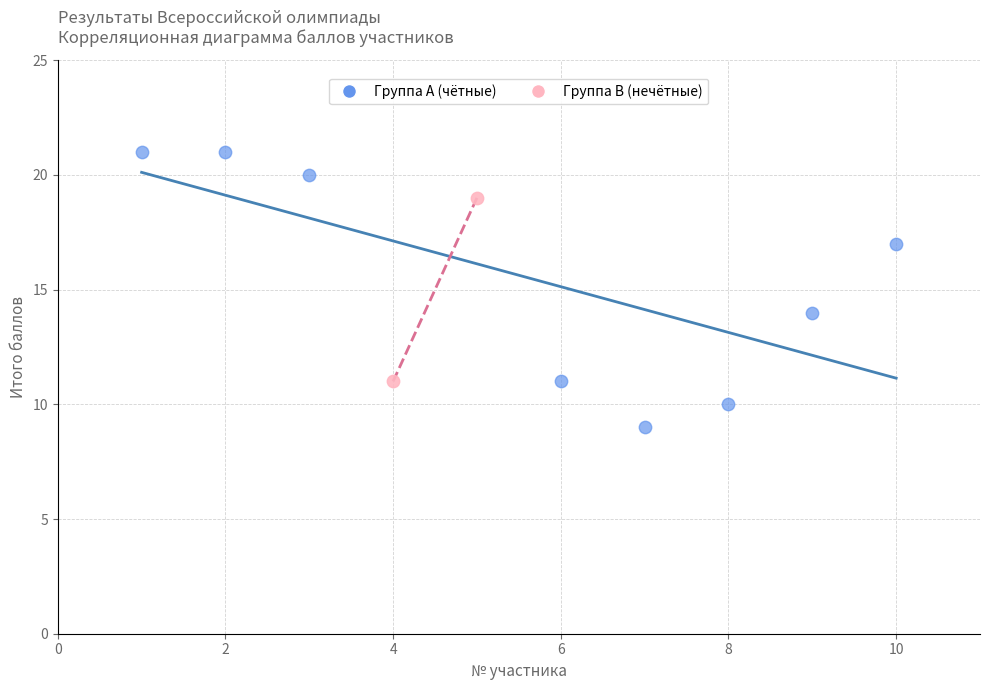

Which series reaches the minimum Y coordinate?

Группа A (чётные)